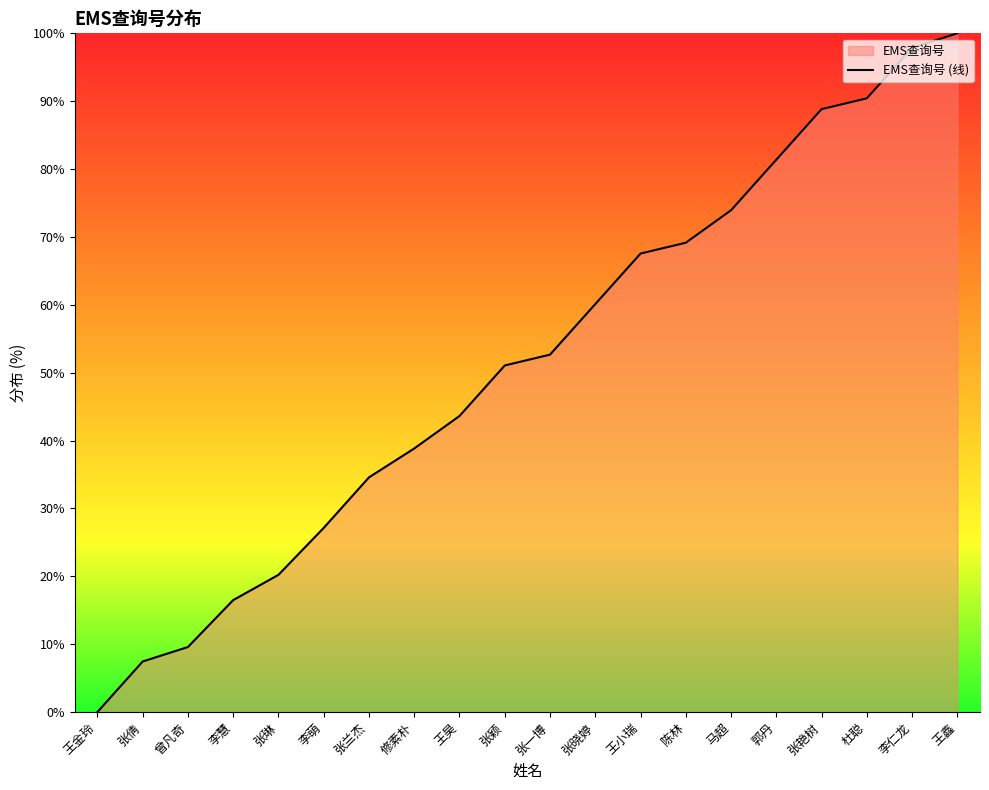

List the labels in order of value, smallest first.

王金玲, 张倩, 曾凡奇, 李慧, 张琳, 李萌, 张兰杰, 修素朴, 王昊, 张颖, 张一博, 张晓婷, 王小瑞, 陈林, 马超, 郭丹, 张艳树, 杜聪, 李仁龙, 王鑫